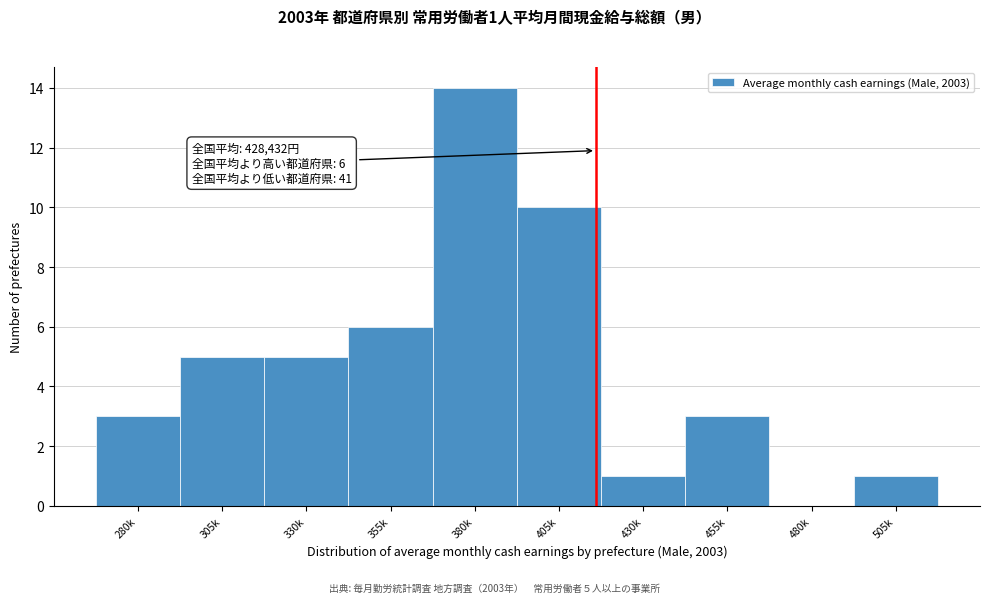

Reading right to left, what are all the values shown in this chart?

505k=1	480k=0	455k=3	430k=1	405k=10	380k=14	355k=6	330k=5	305k=5	280k=3